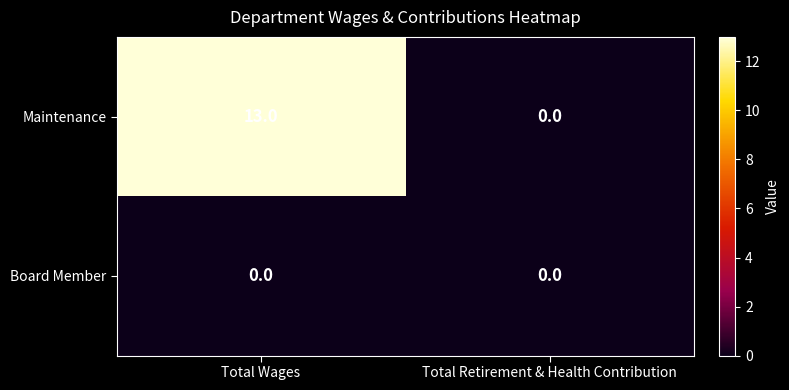

What is the sum of the Maintenance values at Total Wages and Total Retirement & Health Contribution?

13